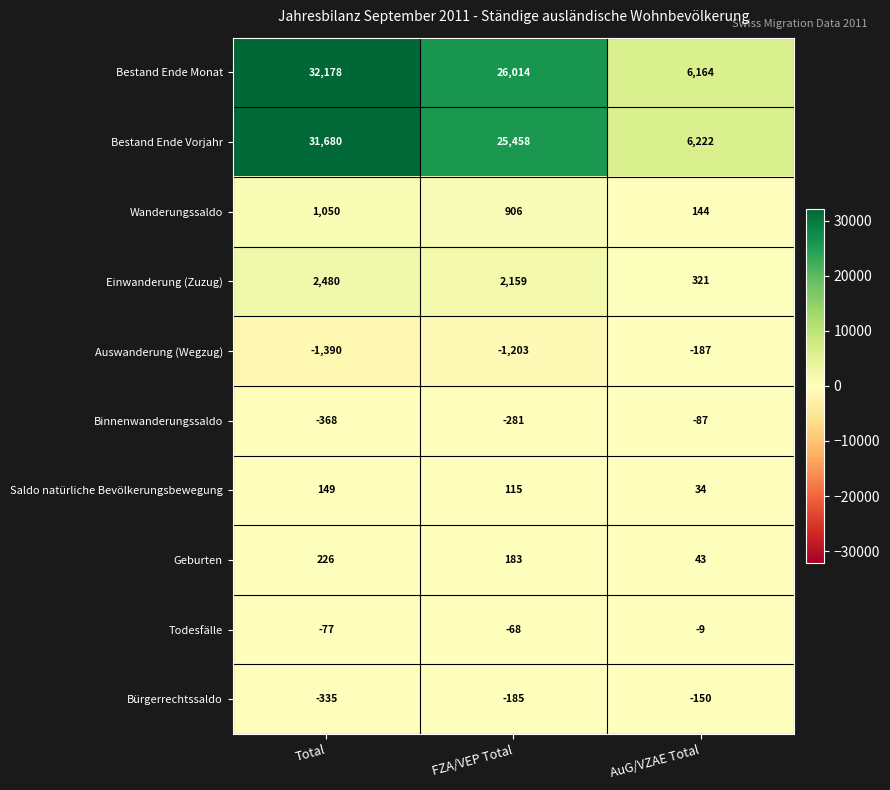

Reading left to right, what are all the values shown in this chart?

Bestand Ende Monat: Total=32178	FZA/VEP Total=26014	AuG/VZAE Total=6164
Bestand Ende Vorjahr: Total=31680	FZA/VEP Total=25458	AuG/VZAE Total=6222
Wanderungssaldo: Total=1050	FZA/VEP Total=906	AuG/VZAE Total=144
Einwanderung (Zuzug): Total=2480	FZA/VEP Total=2159	AuG/VZAE Total=321
Auswanderung (Wegzug): Total=-1390	FZA/VEP Total=-1203	AuG/VZAE Total=-187
Binnenwanderungssaldo: Total=-368	FZA/VEP Total=-281	AuG/VZAE Total=-87
Saldo natürliche Bevölkerungsbewegung: Total=149	FZA/VEP Total=115	AuG/VZAE Total=34
Geburten: Total=226	FZA/VEP Total=183	AuG/VZAE Total=43
Todesfälle: Total=-77	FZA/VEP Total=-68	AuG/VZAE Total=-9
Bürgerrechtssaldo: Total=-335	FZA/VEP Total=-185	AuG/VZAE Total=-150